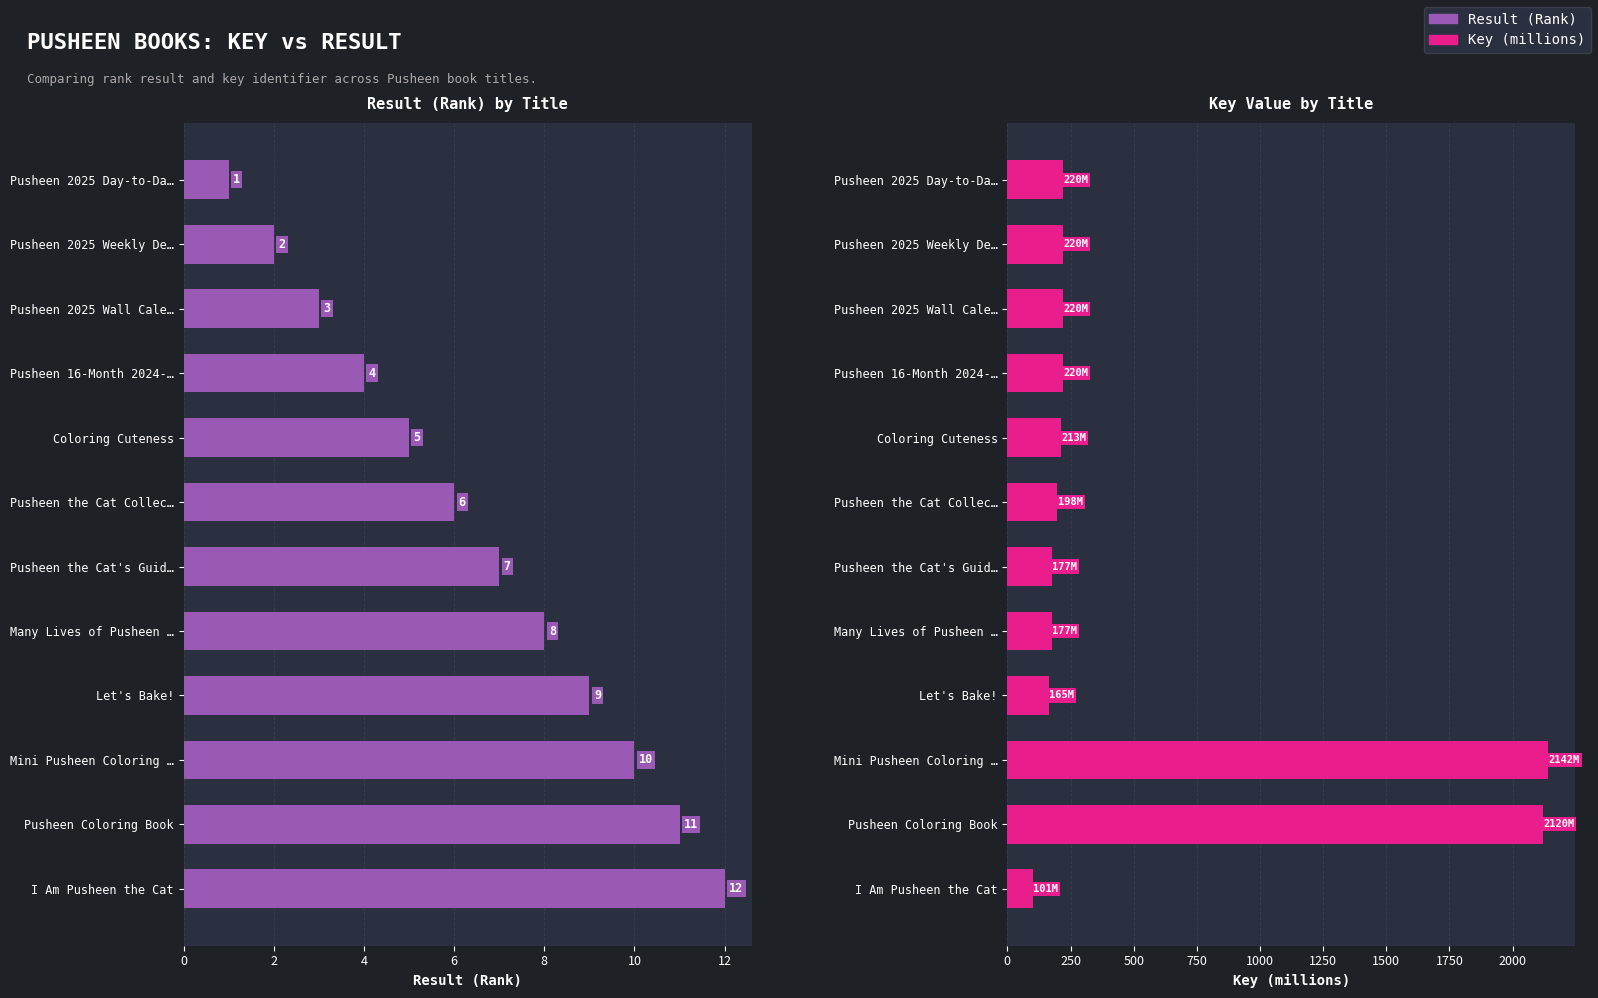

What is the smallest value displayed?

1.0